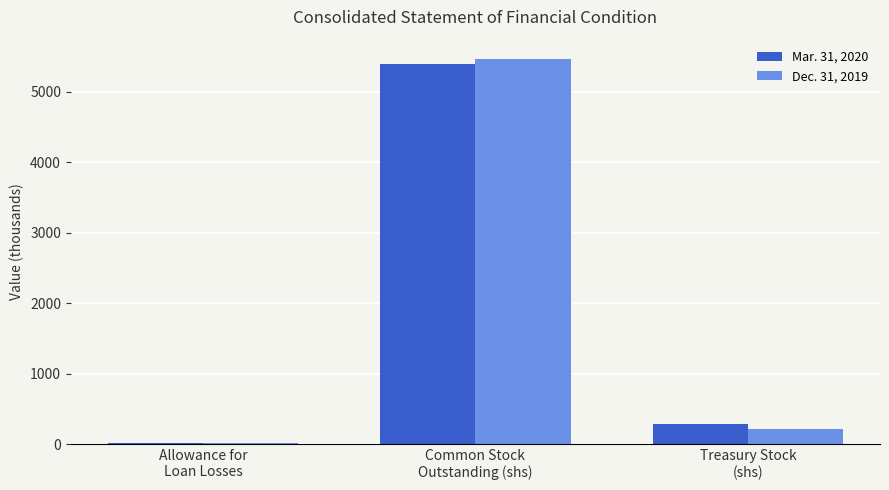

What is the difference between the Mar. 31, 2020 values at Allowance for
Loan Losses and Common Stock
Outstanding (shs)?

5381.4